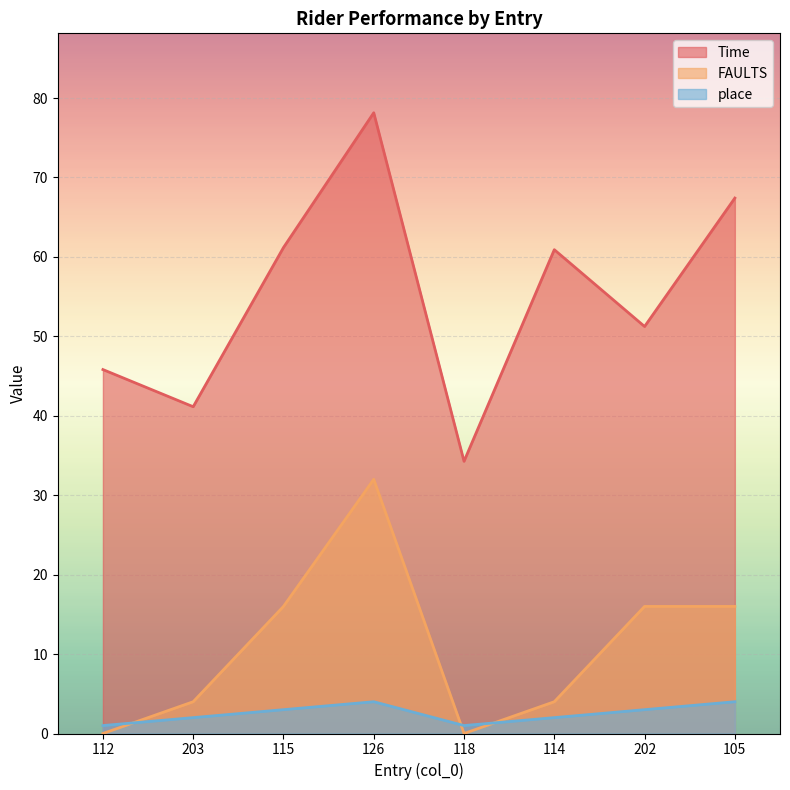

What is the difference between the place values at 115 and 126?

1.0